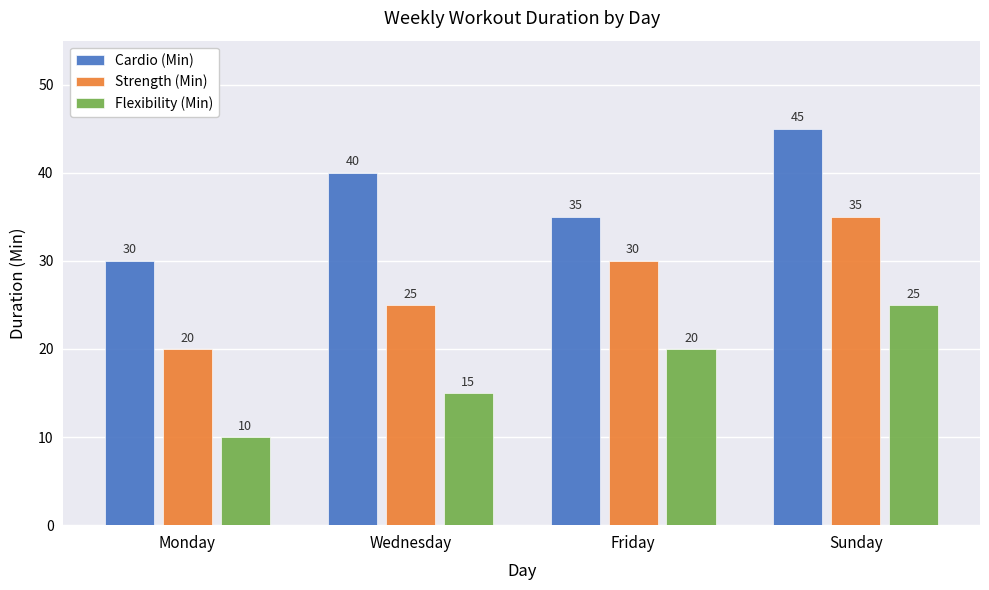

What is the difference between the highest and lowest values at Monday?

20